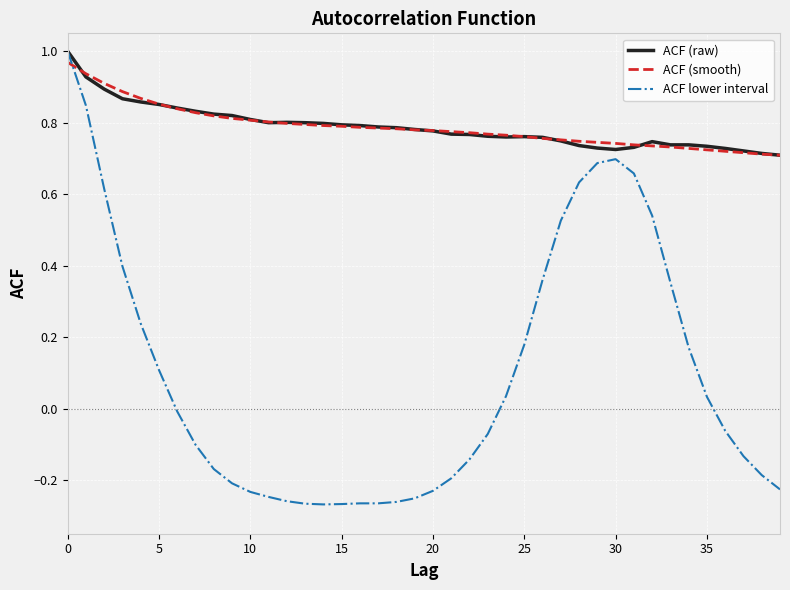

After their last crossing, which series has the higher values: ACF lower interval or ACF (smooth)?

ACF (smooth)